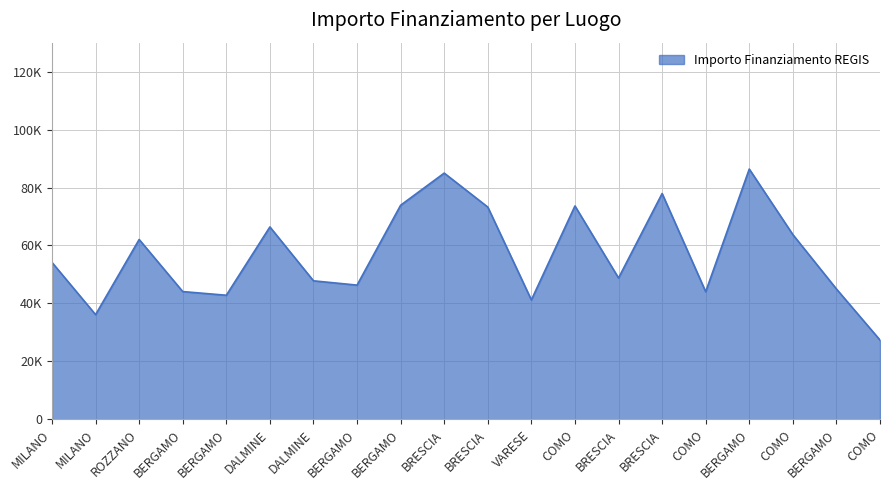

What is the sum of the values at VARESE and DALMINE?

107590.2